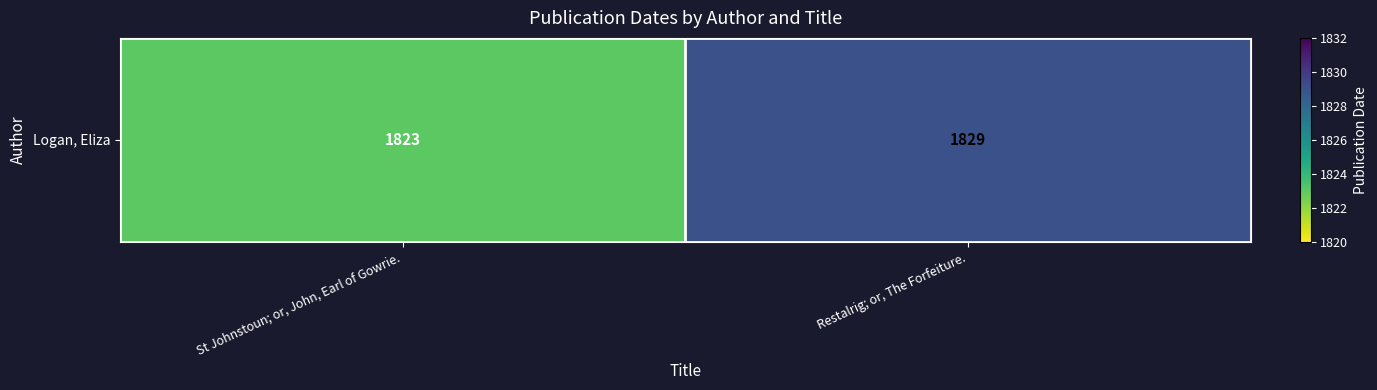

Reading right to left, extract all data points from this chart.

Restalrig; or, The Forfeiture.=1829	St Johnstoun; or, John, Earl of Gowrie.=1823